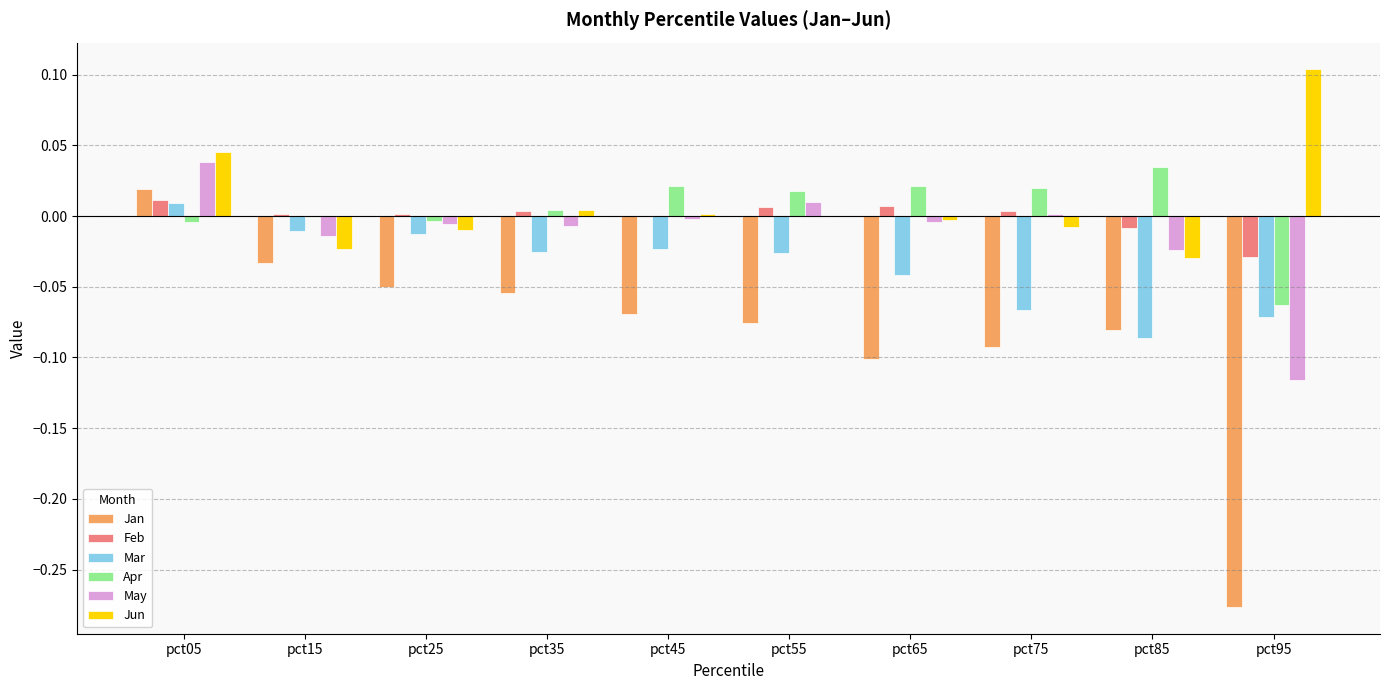

What is the sum of all Jan values?

-0.8